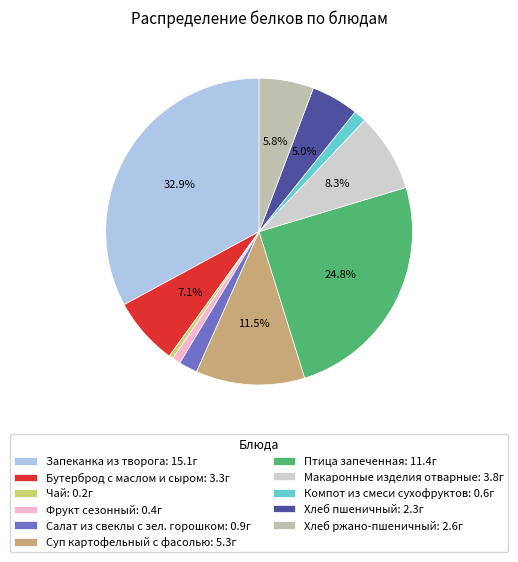

The Чай slice represents 10% of the pie. True or false?

False